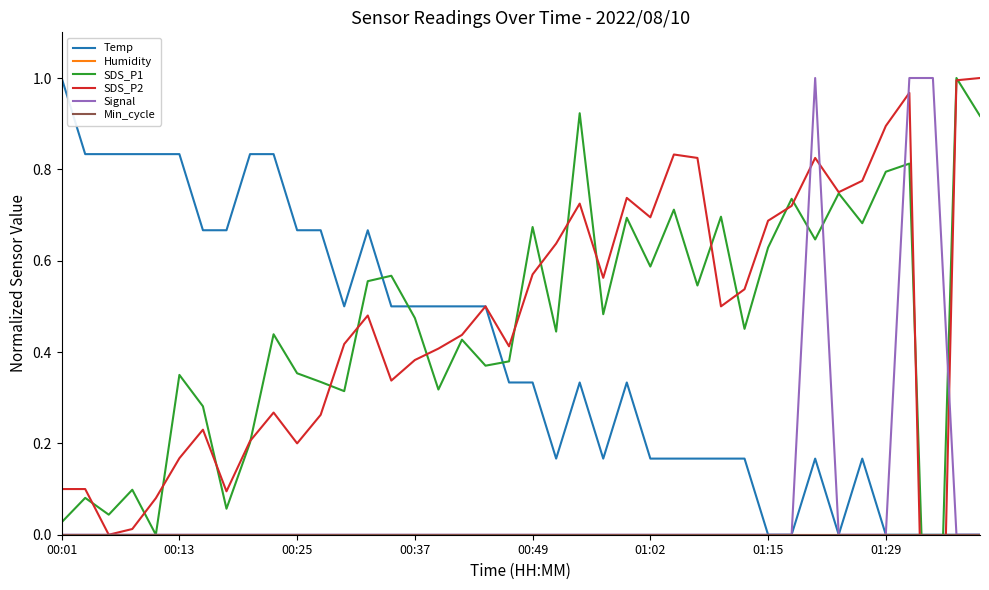

Is it true that SDS_P2 equals 0.3 at 36?

False